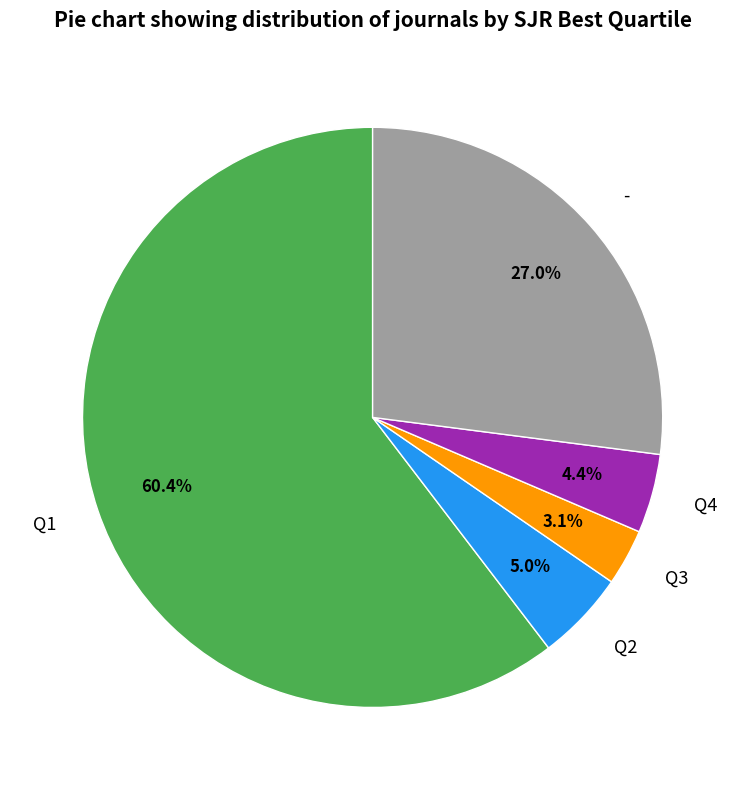

Is Q1 the majority of the pie?

Yes